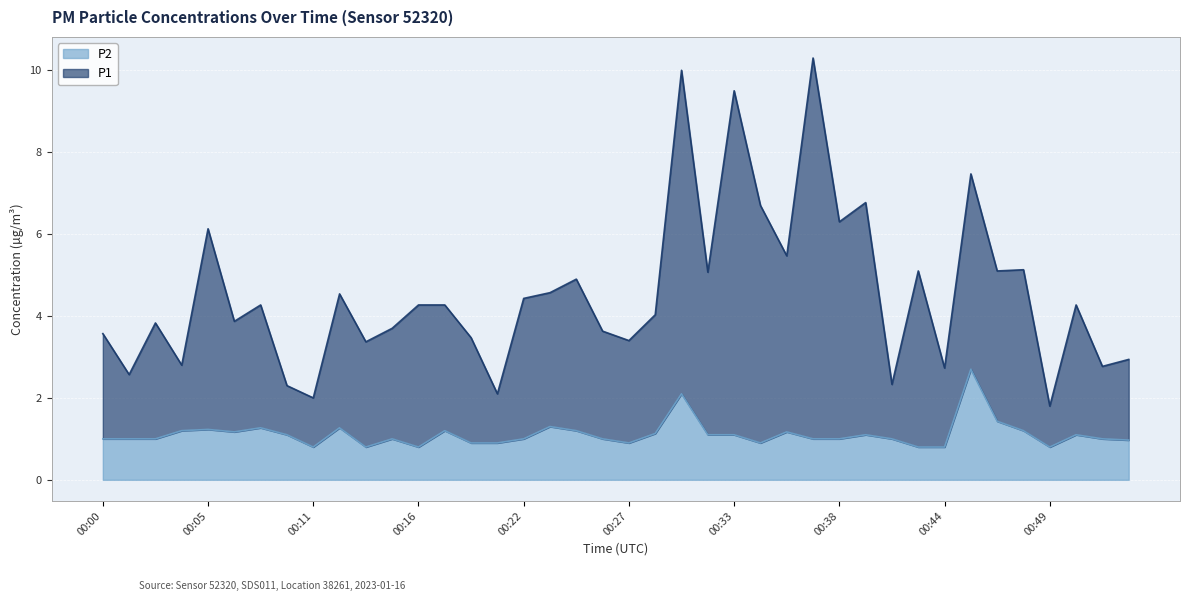

At how many categories does at least one series exceed 4?

22